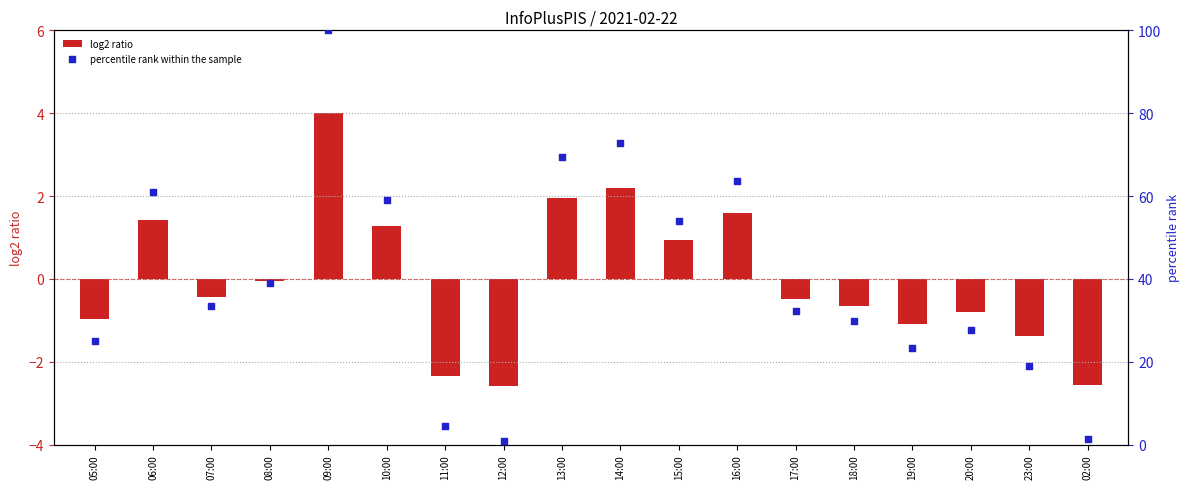

Which series has the largest total across all categories?

percentile rank within the sample